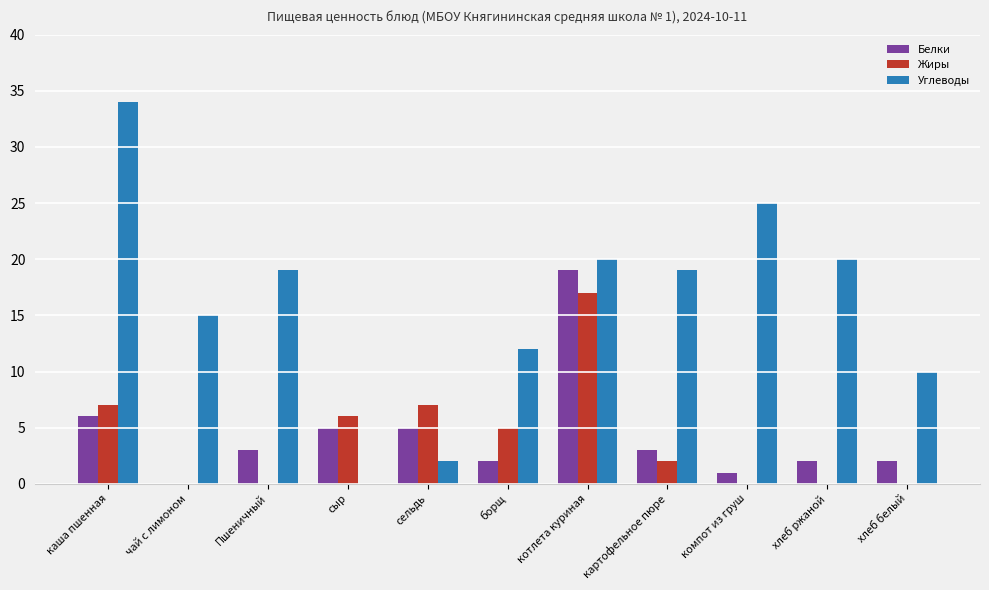

How many positive values does the Углеводы series have?

10